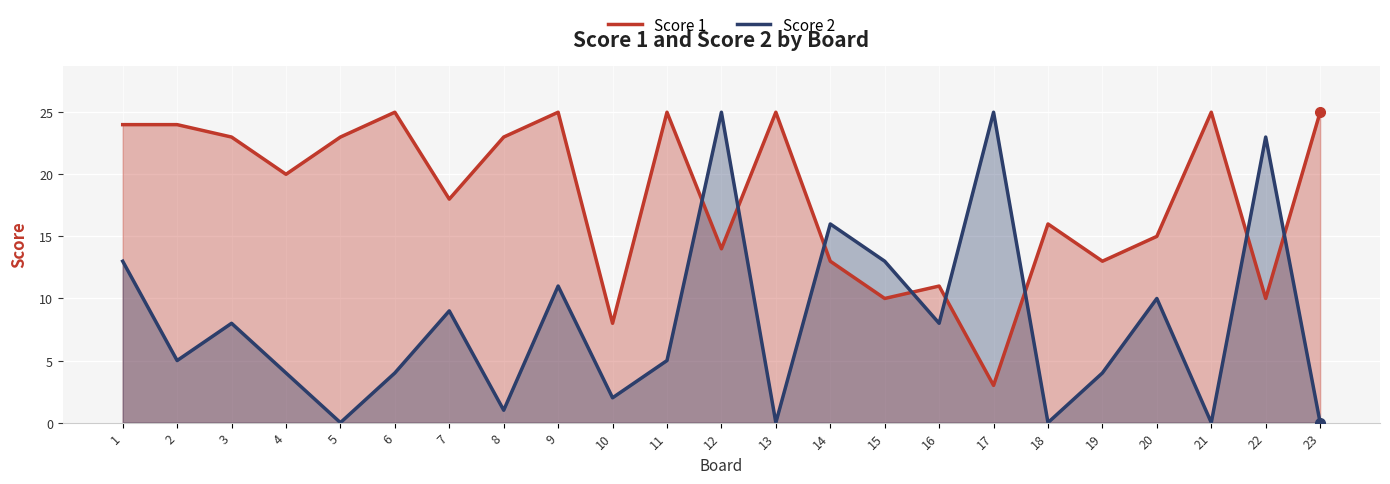

True or false: Score 1 has a value of 23 at 8.

True